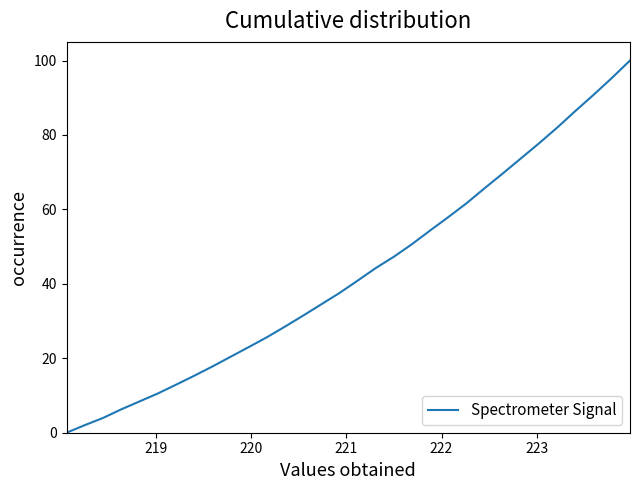

What is the difference between the maximum and minimum values?

100.0